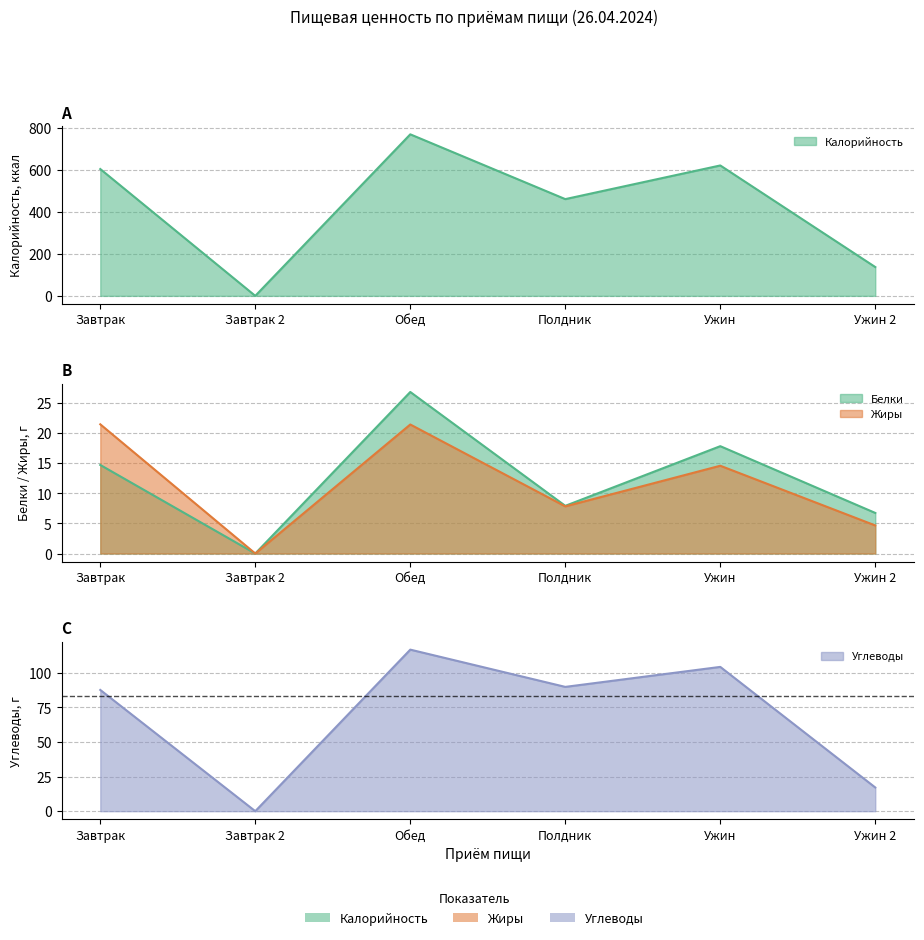

The Углеводы series shows 104.3 at Ужин. True or false?

True